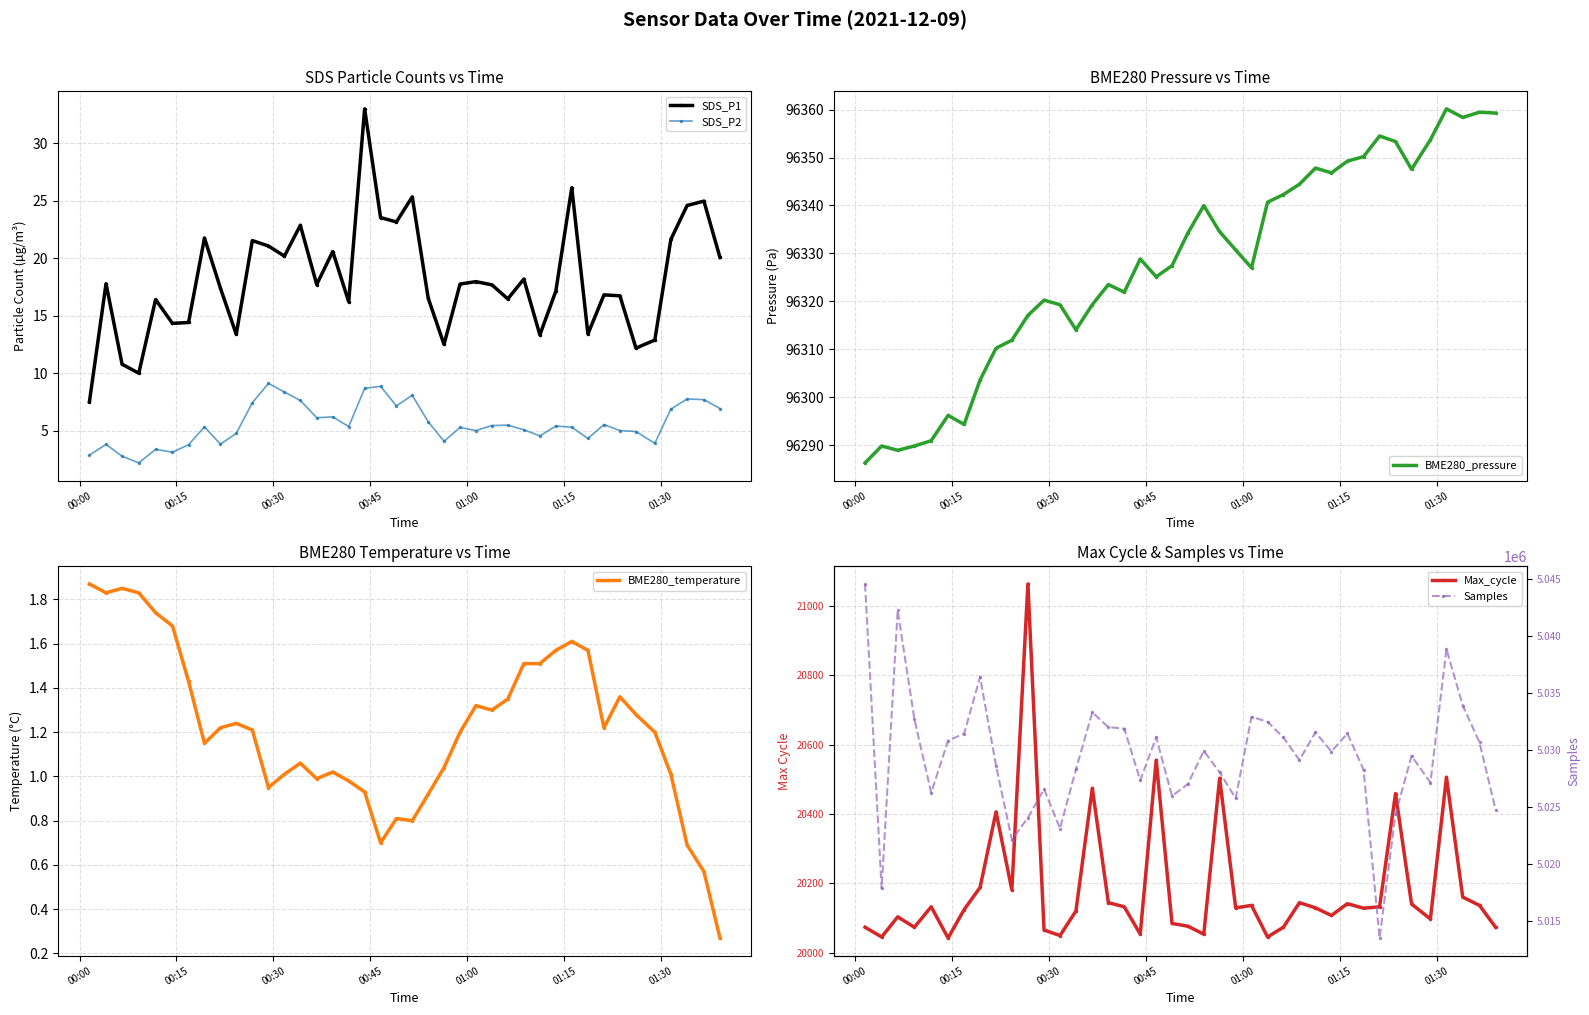

How many values in the Max_cycle series are below 20129?

19